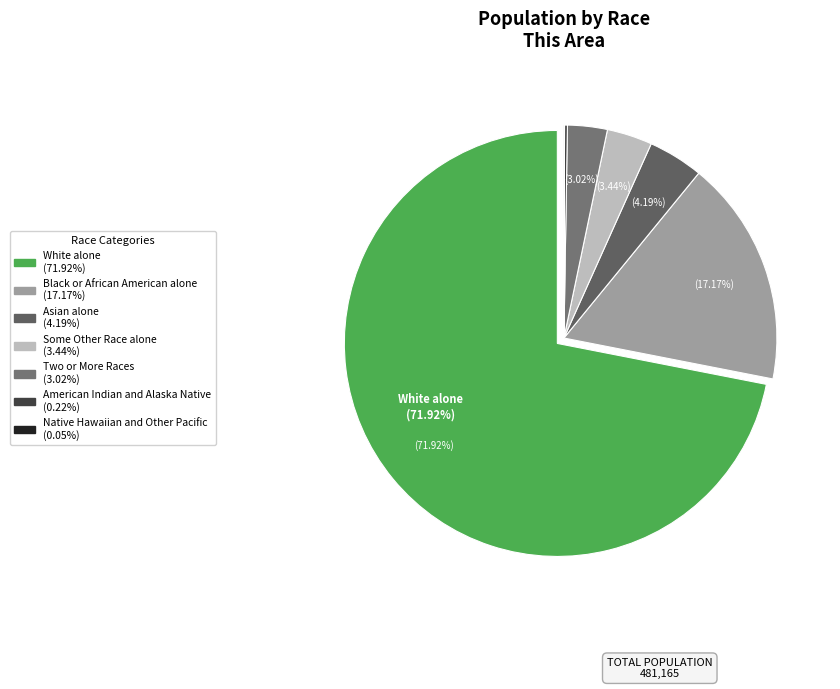

How many slices are in this pie chart?

7